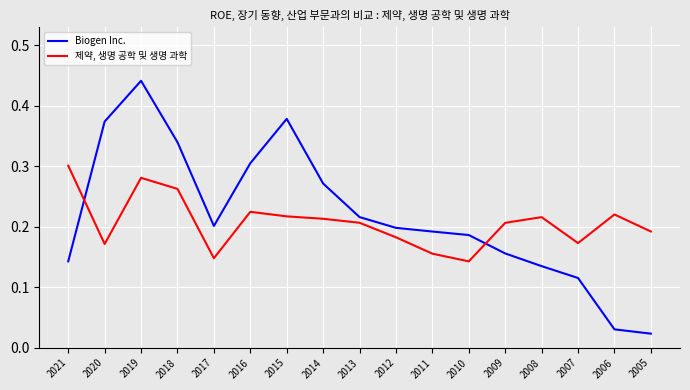

At which label is 제약, 생명 공학 및 생명 과학 closest to 0?

2010